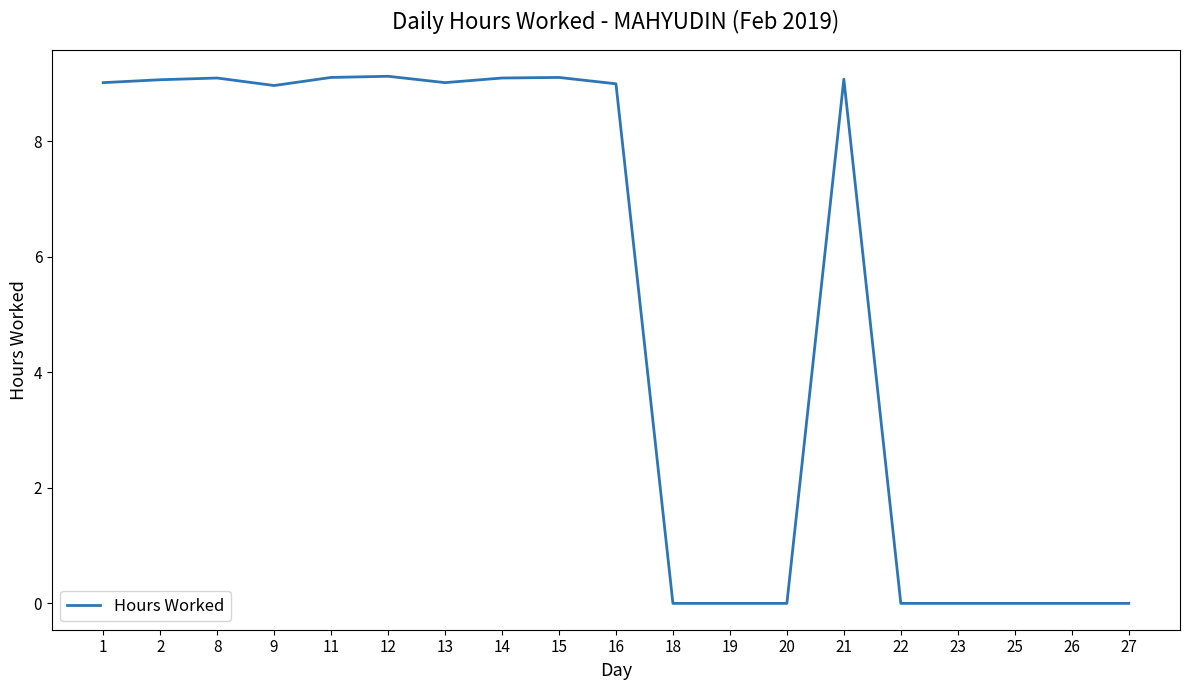

Reading right to left, extract all data points from this chart.

0.0	0.0	0.0	0.0	0.0	9.1	0.0	0.0	0.0	9.0	9.1	9.1	9.0	9.1	9.1	9.0	9.1	9.1	9.0